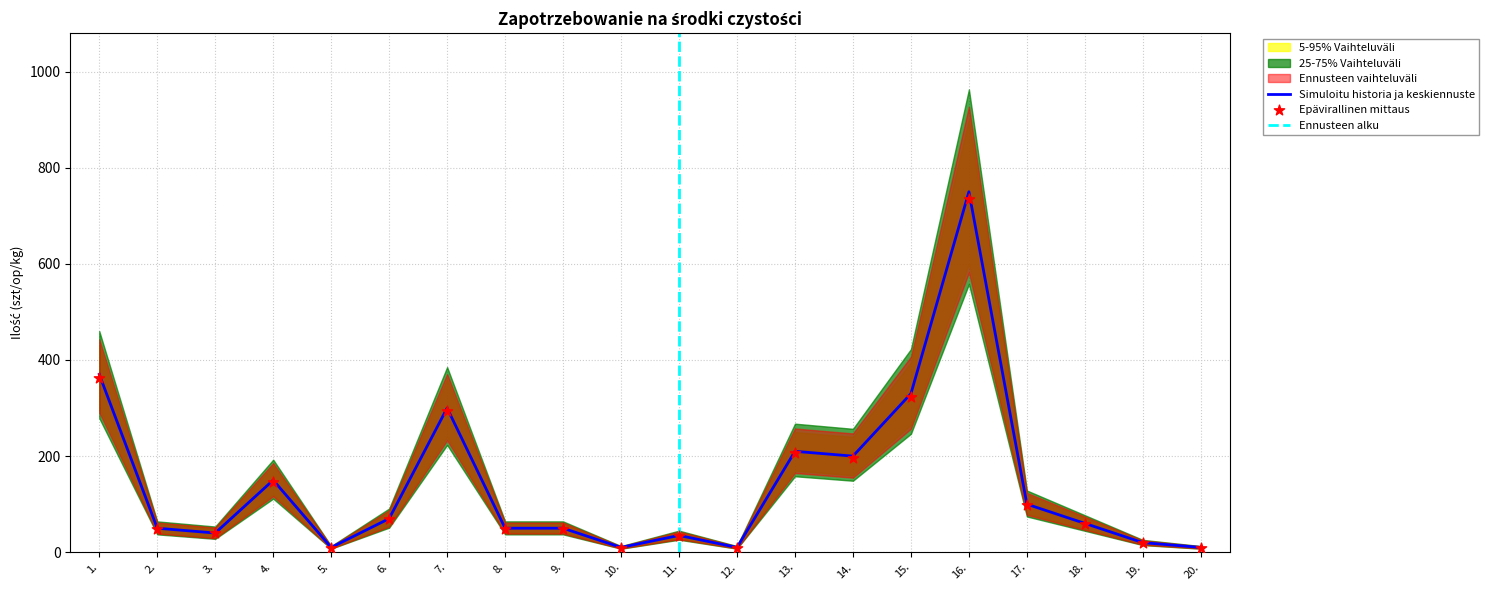

Is the value of ilość at 13. greater than the value of ilość_lower at 4.?

Yes